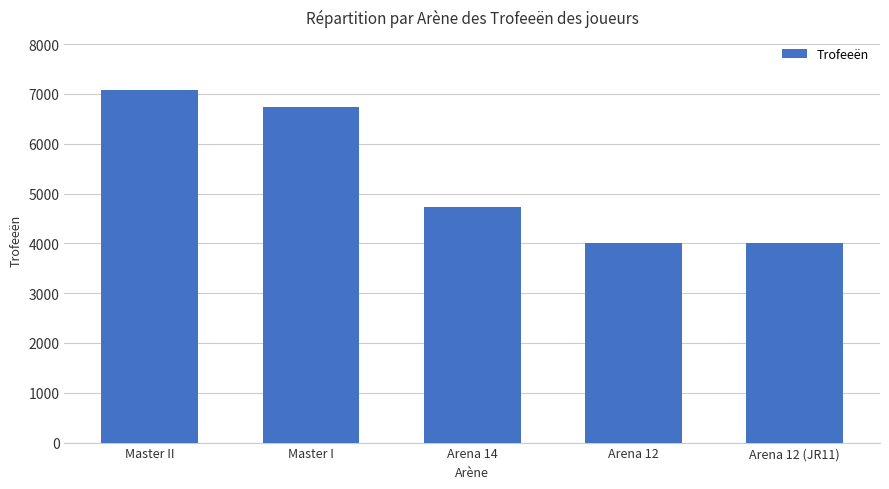

Where is the data nearest to the value 5541?

Arena 14